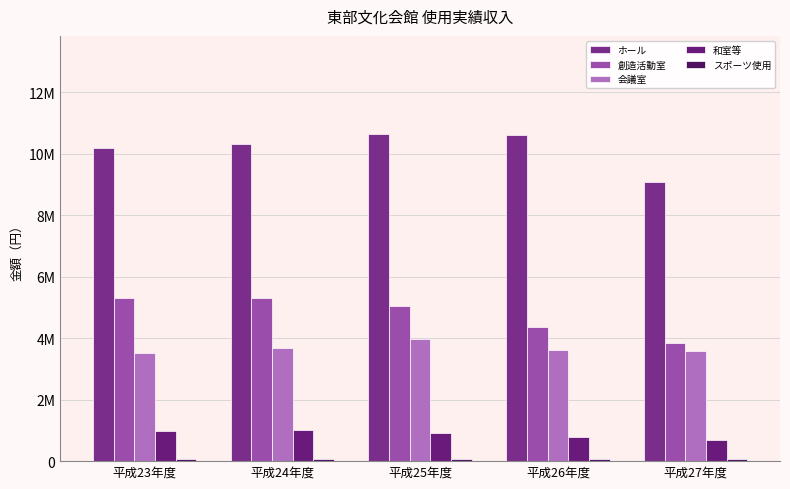

True or false: 会議室 has a value of 1720378 at 平成24年度.

False